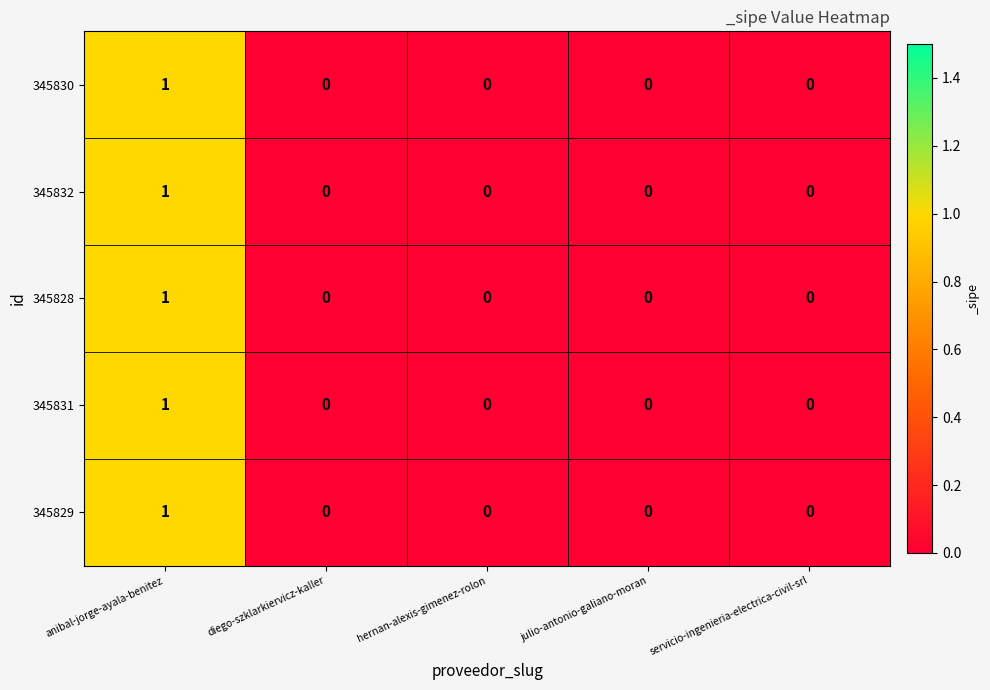

The value of 345829 at julio-antonio-galiano-moran is 0. True or false?

True